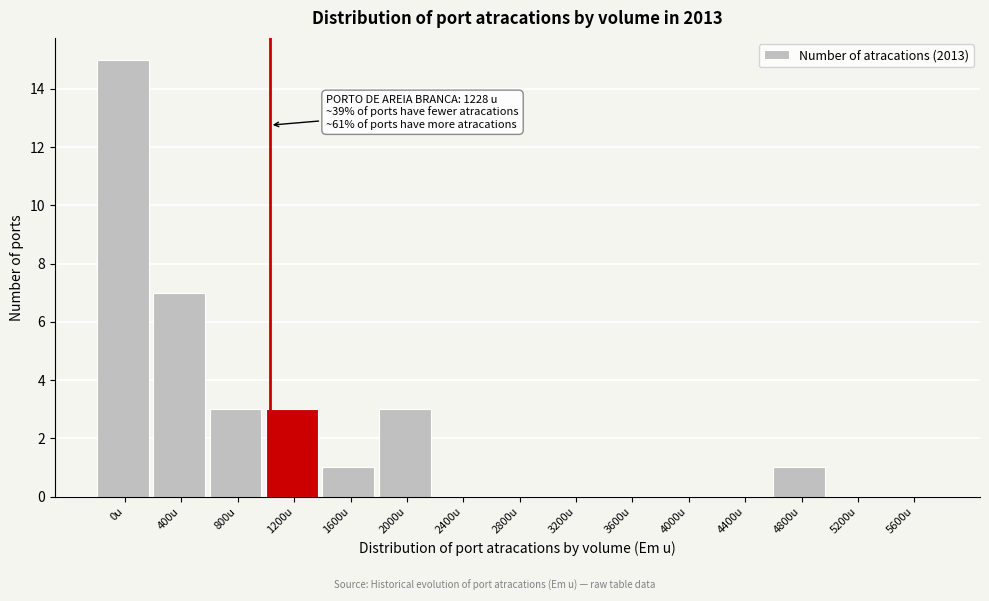

Reading left to right, transcribe all the data shown in this chart.

0u=15	400u=7	800u=3	1200u=3	1600u=1	2000u=3	2400u=0	2800u=0	3200u=0	3600u=0	4000u=0	4400u=0	4800u=1	5200u=0	5600u=0